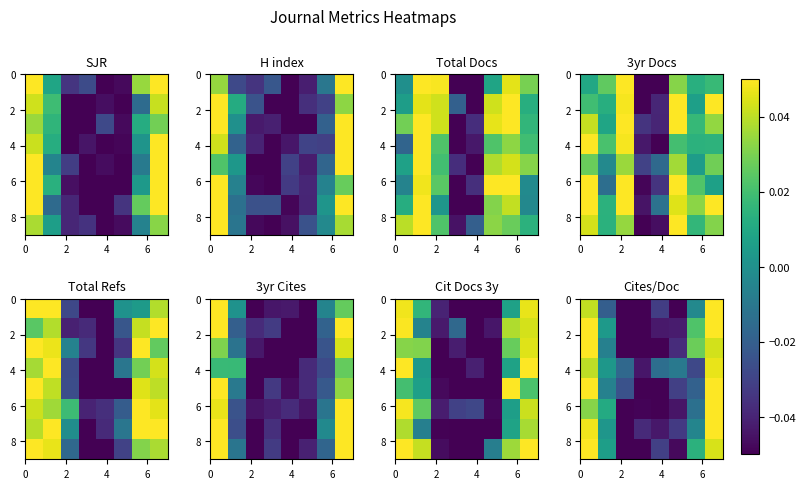

Which has a higher value, 4 or 5?

4